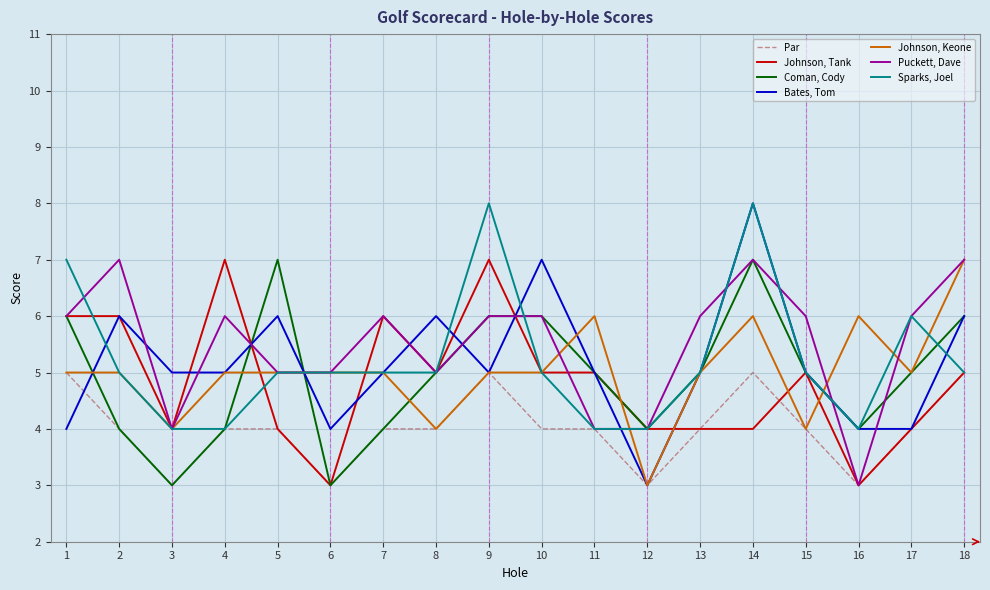

What are all the series names shown in the legend?

Par, Johnson, Tank, Coman, Cody, Bates, Tom, Johnson, Keone, Puckett, Dave, Sparks, Joel